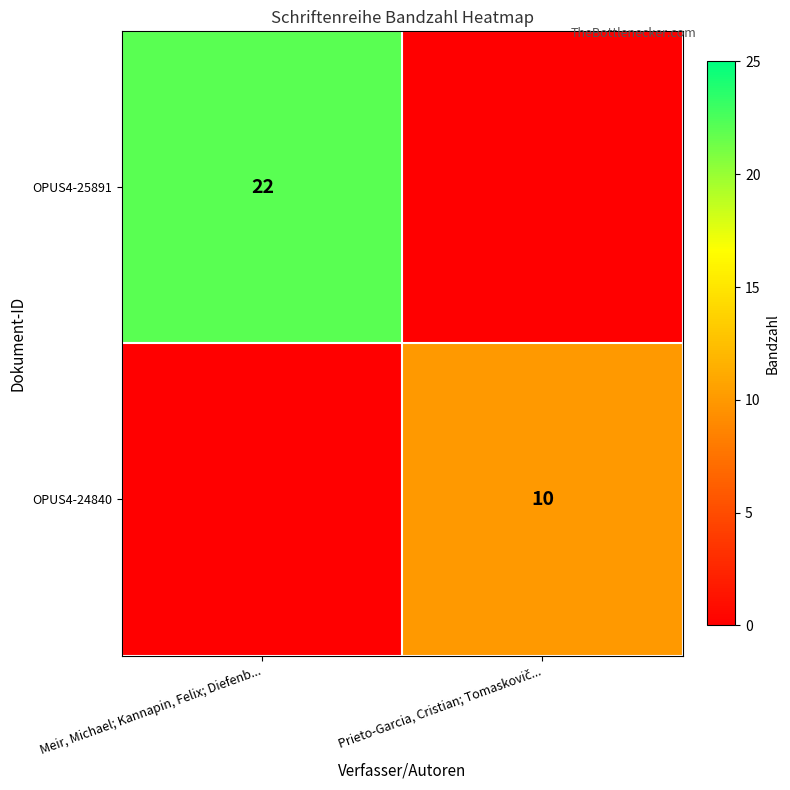

Is it true that OPUS4-25891 equals 12 at Meir, Michael; Kannapin, Felix; Diefenb...?

False